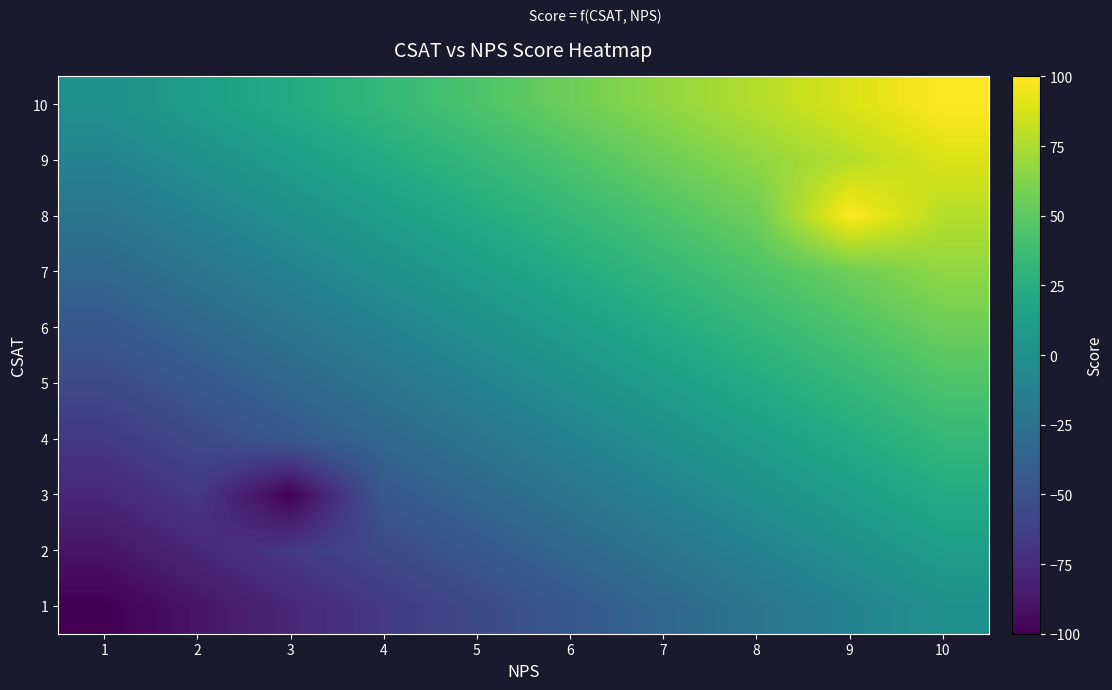

Reading right to left, list all the values displayed in this chart.

1: 10=0.0	9=-11.1	8=-22.2	7=-33.3	6=-44.4	5=-55.6	4=-66.7	3=-77.8	2=-88.9	1=-100.0
2: 10=11.1	9=0.0	8=-11.1	7=-22.2	6=-33.3	5=-44.4	4=-55.6	3=-66.7	2=-77.8	1=-88.9
3: 10=22.2	9=11.1	8=0.0	7=-11.1	6=-22.2	5=-33.3	4=-44.4	3=-100.0	2=-66.7	1=-77.8
4: 10=33.3	9=22.2	8=11.1	7=0.0	6=-11.1	5=-22.2	4=-33.3	3=-44.4	2=-55.6	1=-66.7
5: 10=44.4	9=33.3	8=22.2	7=11.1	6=0.0	5=-11.1	4=-22.2	3=-33.3	2=-44.4	1=-55.6
6: 10=55.6	9=44.4	8=33.3	7=22.2	6=11.1	5=0.0	4=-11.1	3=-22.2	2=-33.3	1=-44.4
7: 10=66.7	9=55.6	8=44.4	7=33.3	6=22.2	5=11.1	4=0.0	3=-11.1	2=-22.2	1=-33.3
8: 10=77.8	9=100.0	8=55.6	7=44.4	6=33.3	5=22.2	4=11.1	3=0.0	2=-11.1	1=-22.2
9: 10=88.9	9=77.8	8=66.7	7=55.6	6=44.4	5=33.3	4=22.2	3=11.1	2=0.0	1=-11.1
10: 10=100.0	9=88.9	8=77.8	7=66.7	6=55.6	5=44.4	4=33.3	3=22.2	2=11.1	1=0.0